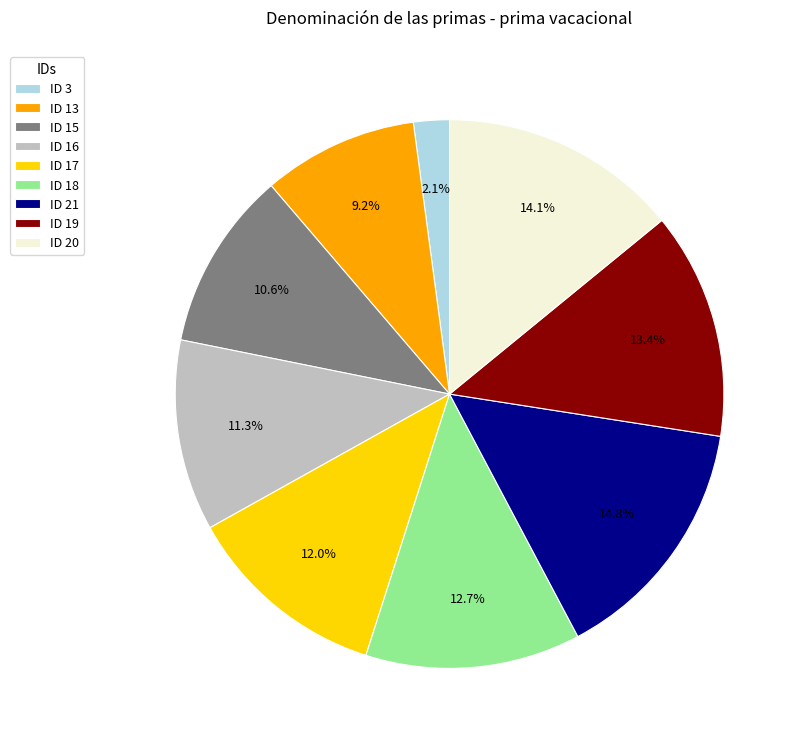

The ID 20 slice represents 23% of the pie. True or false?

False